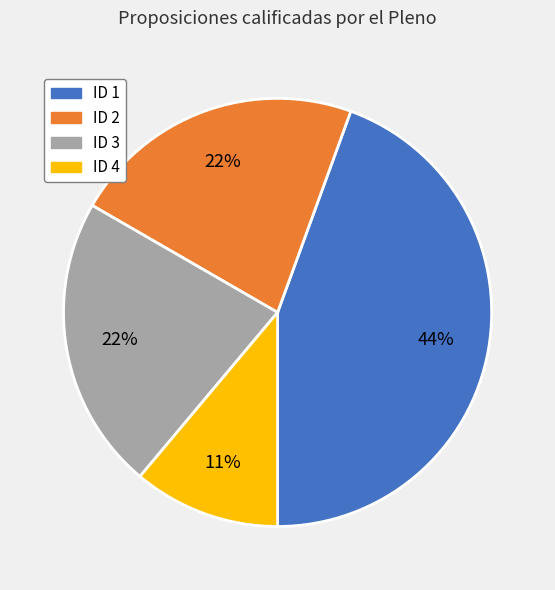

Is the sum of ID 3 and ID 1 greater than half?

Yes